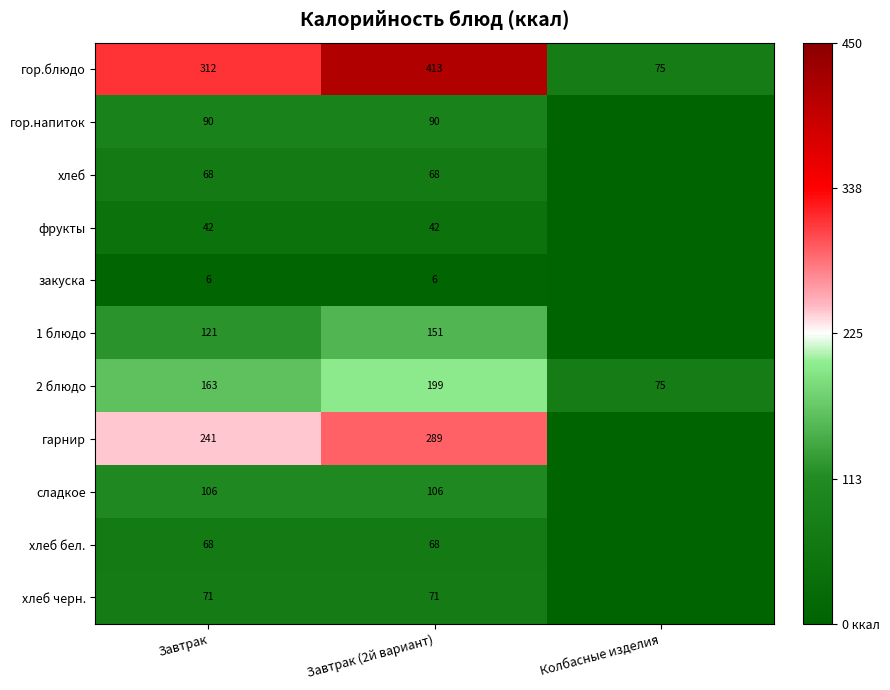

The value of гарнир at Завтрак (2й вариант) is 289. True or false?

True